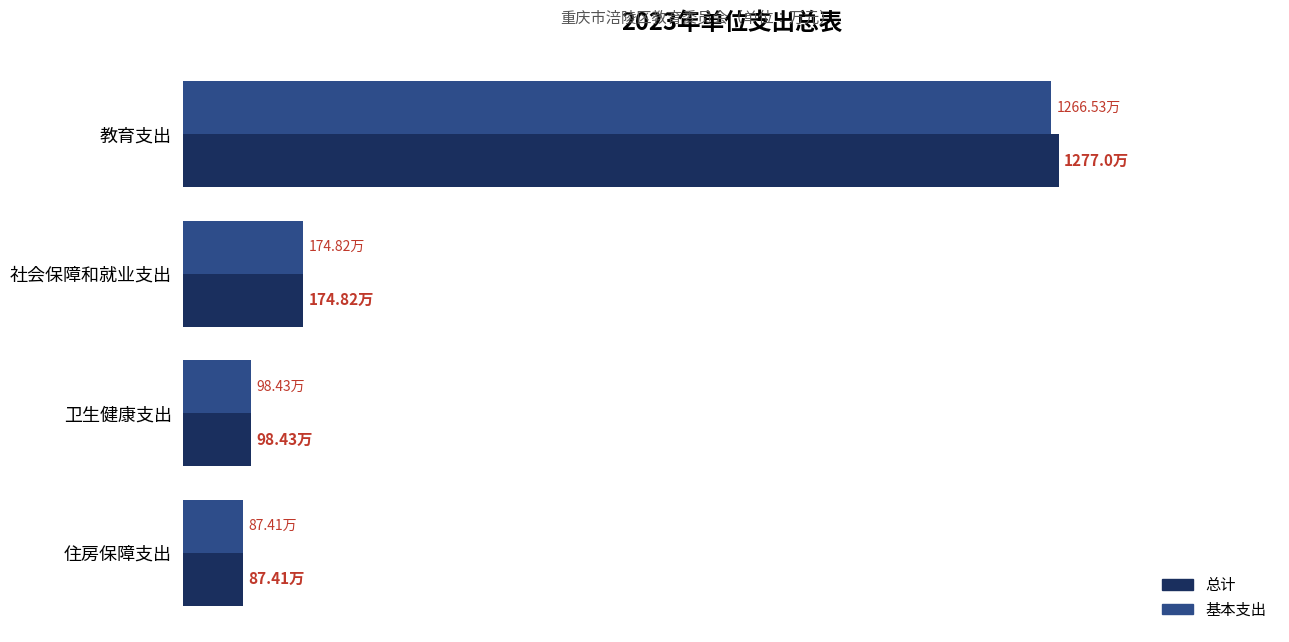

Which series has the widest spread of values?

总计